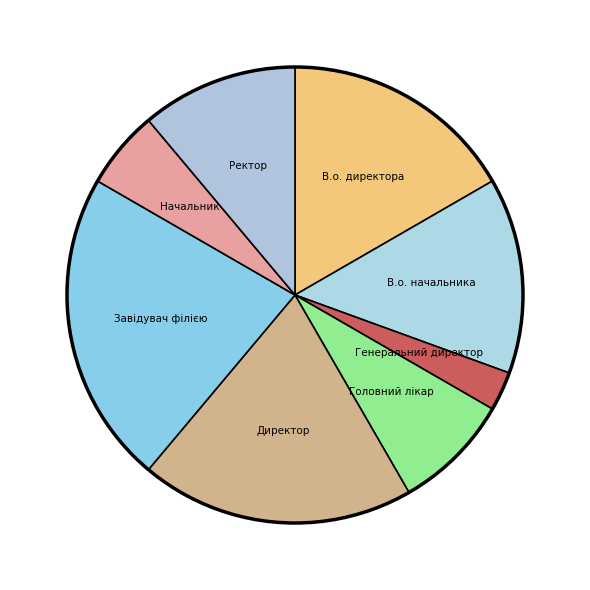

Combined, do Ректор and В.о. директора account for over 50%?

No